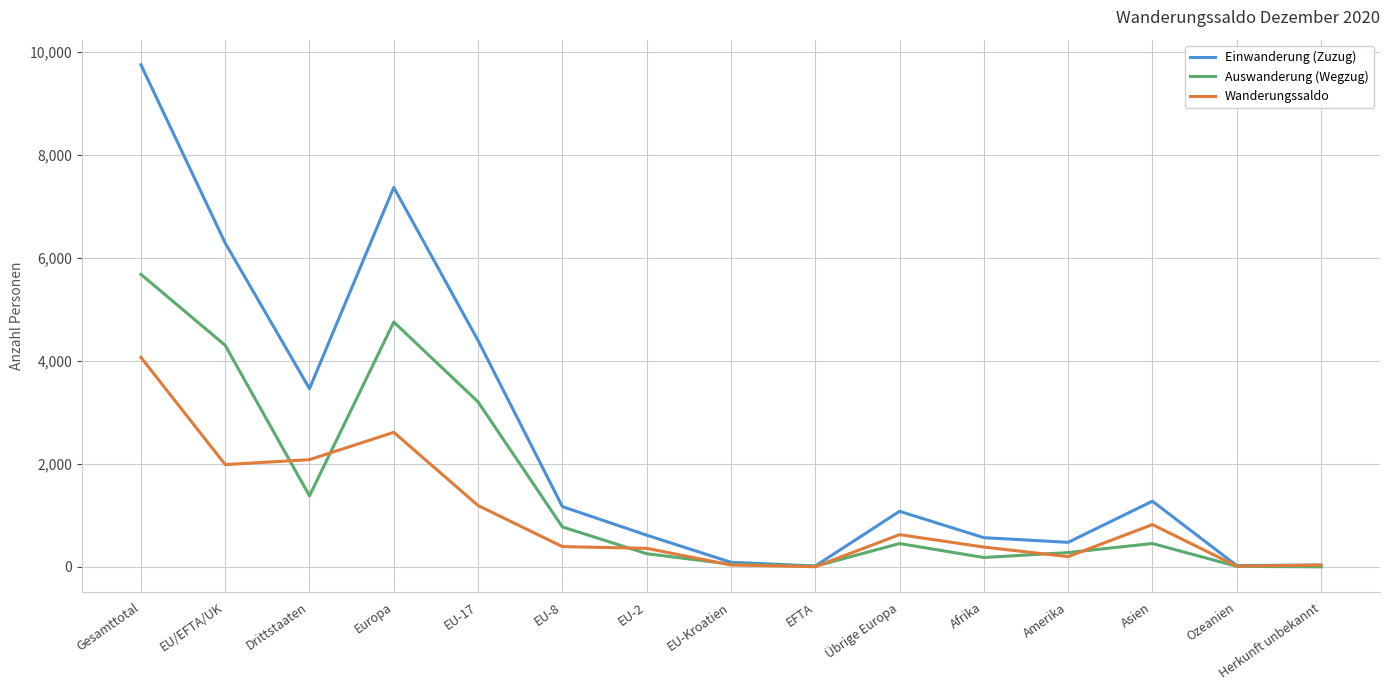

At which label does Wanderungssaldo reach its peak?

Gesamttotal